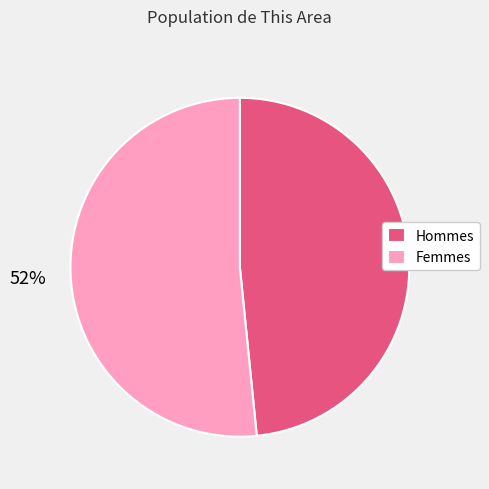

Is it true that Femmes is 52% of the pie?

True